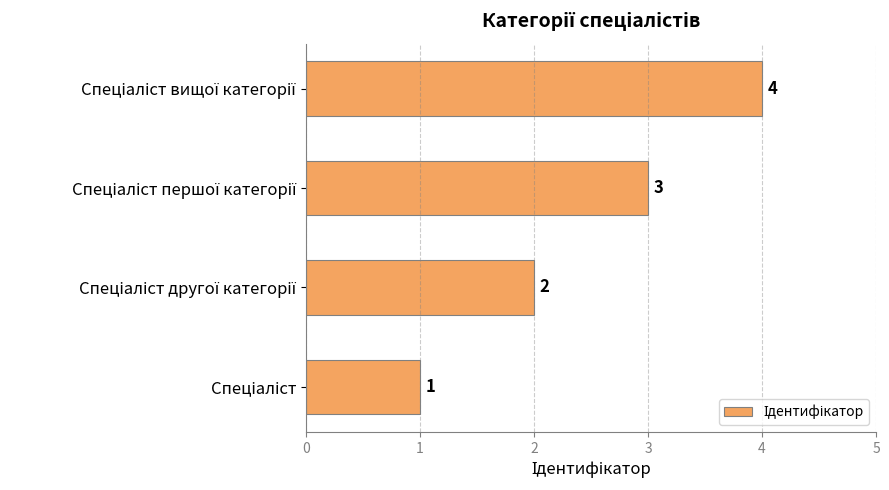

What is the difference between the maximum and minimum values?

3